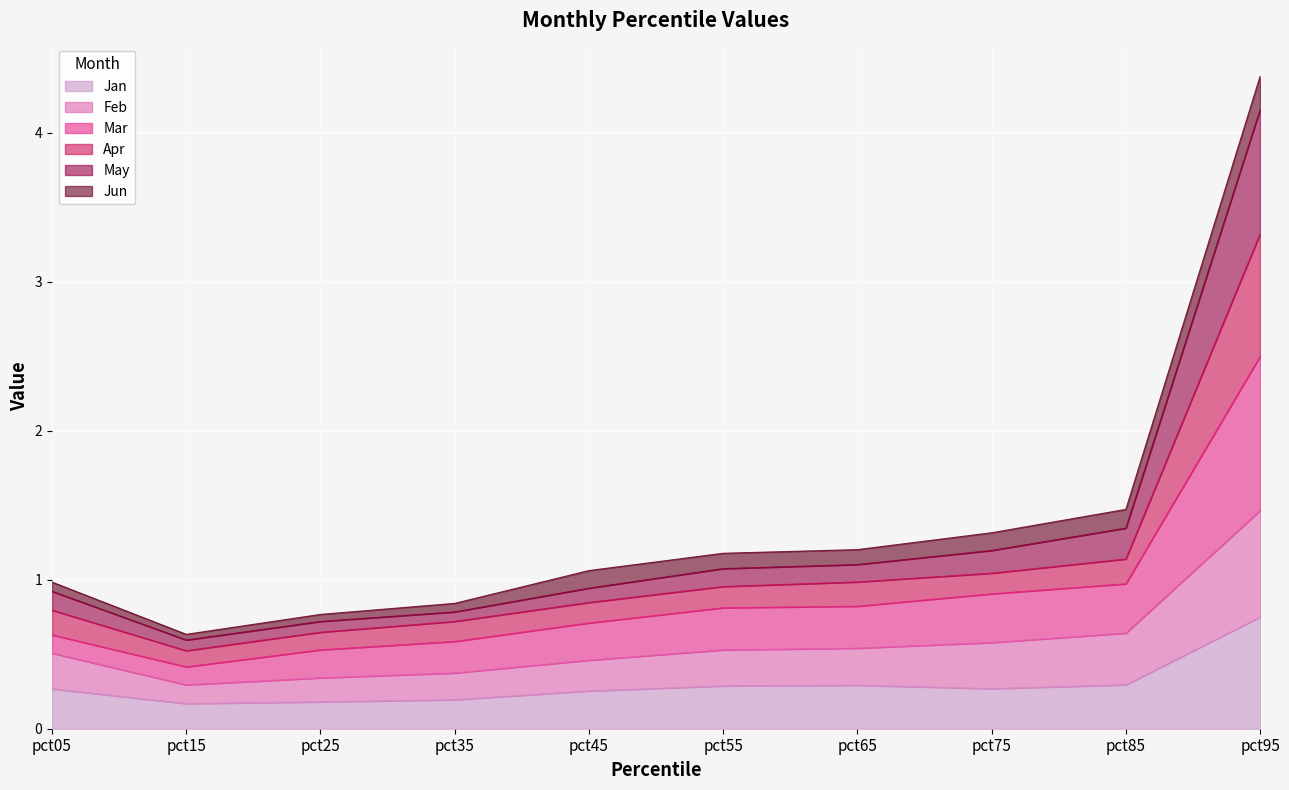

How many lines are shown in the chart?

6